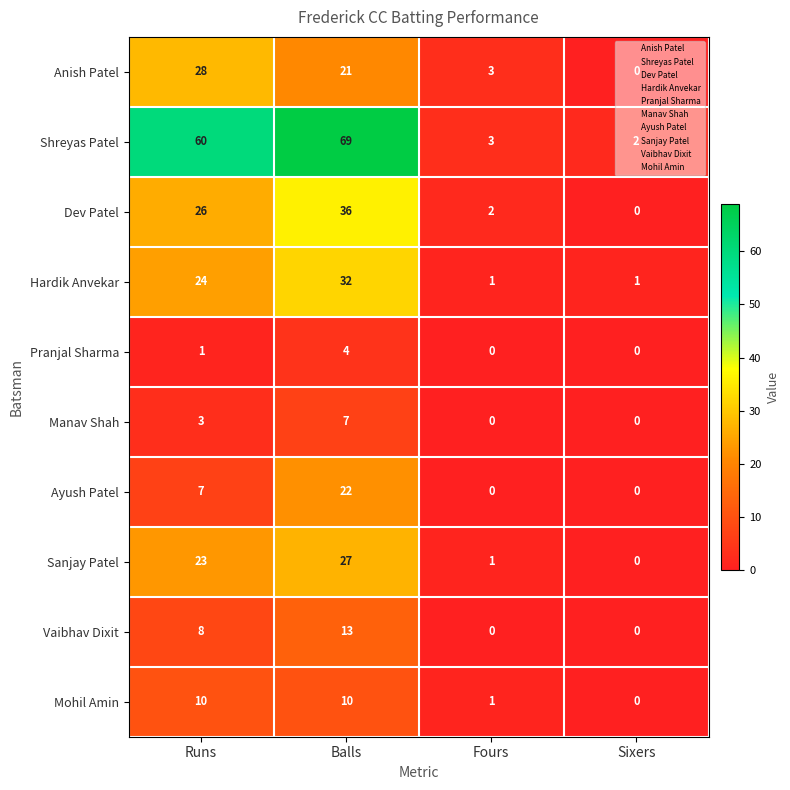

What is the average value of the Anish Patel series?

13